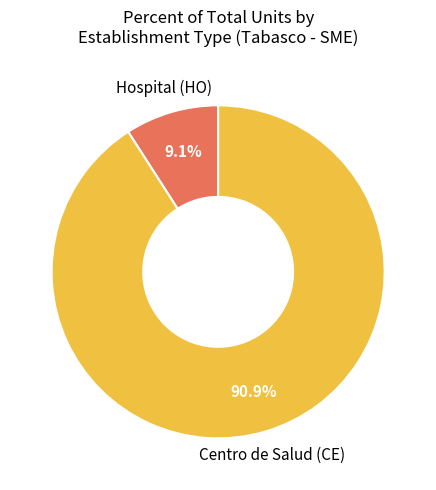

Is there any slice that represents more than half of the pie?

Yes